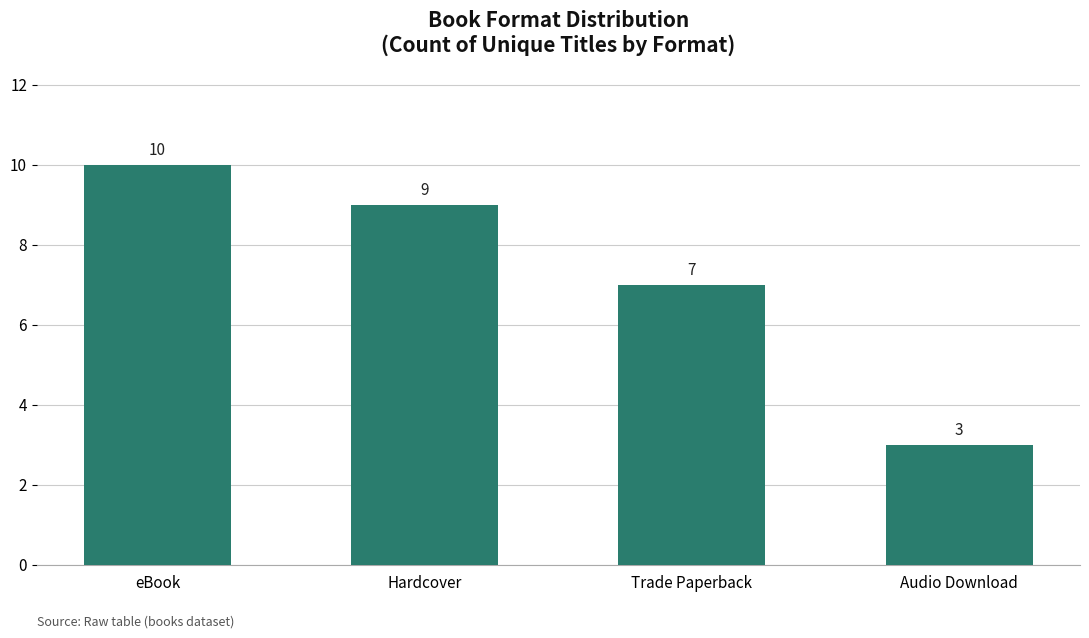

What is the difference between the values at Hardcover and Audio Download?

6